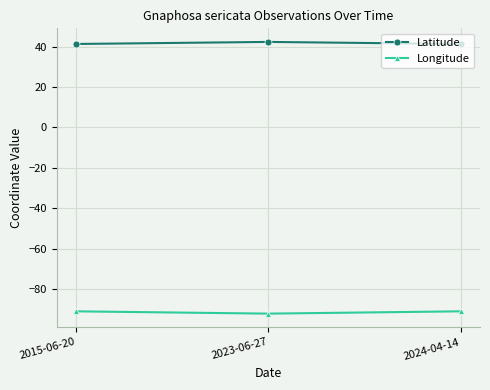

Reading left to right, list all the values displayed in this chart.

Latitude: 41.3	42.4	41.3
Longitude: -91.1	-92.2	-91.1